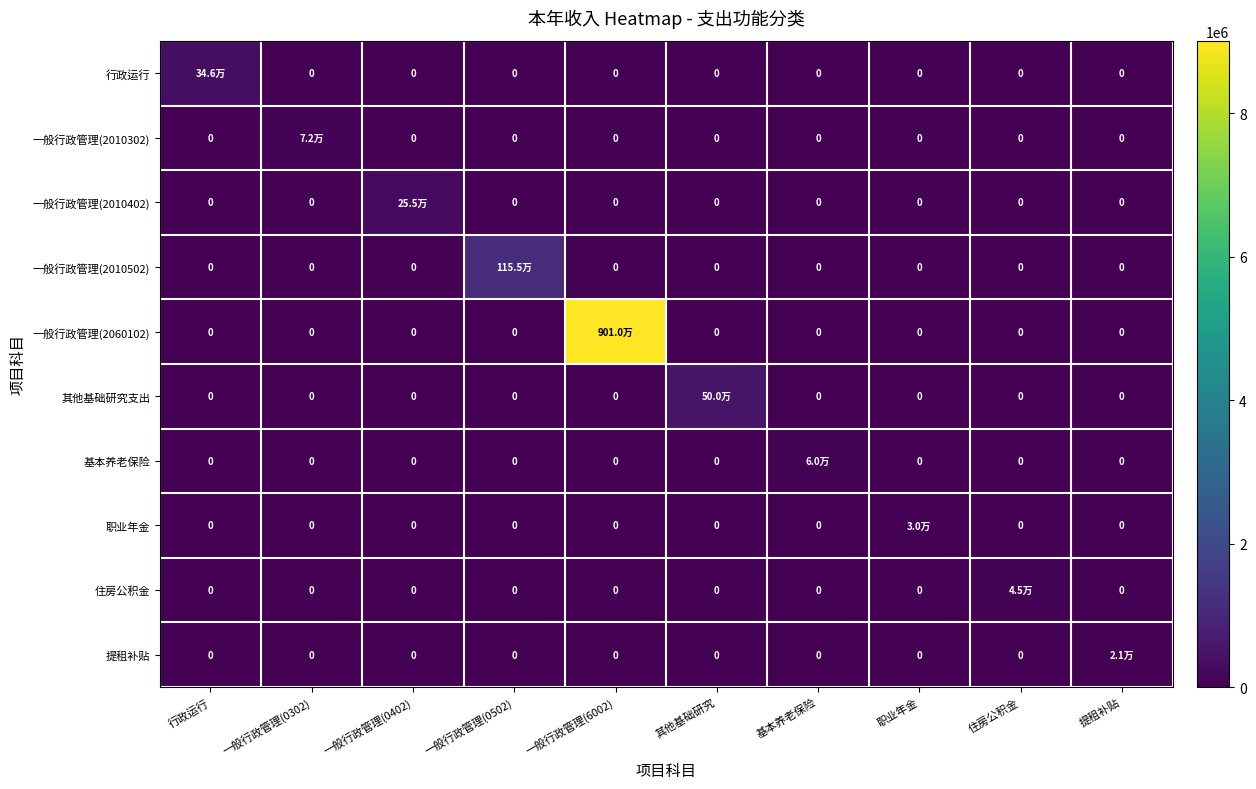

At how many categories does at least one series exceed 1393971?

1